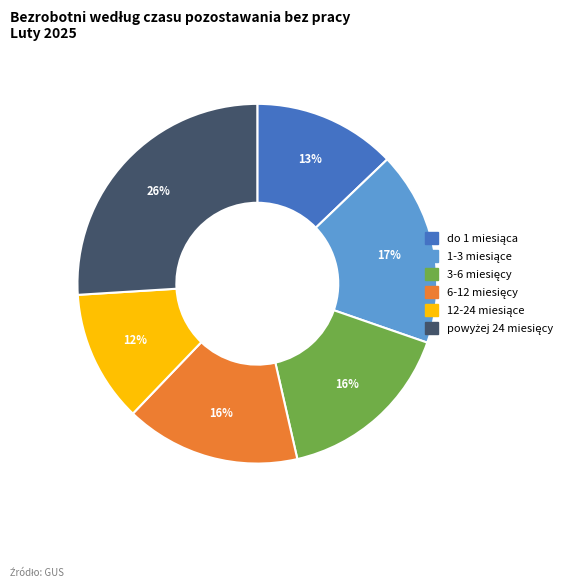

To the nearest percent, what is the average slice percentage?

17%